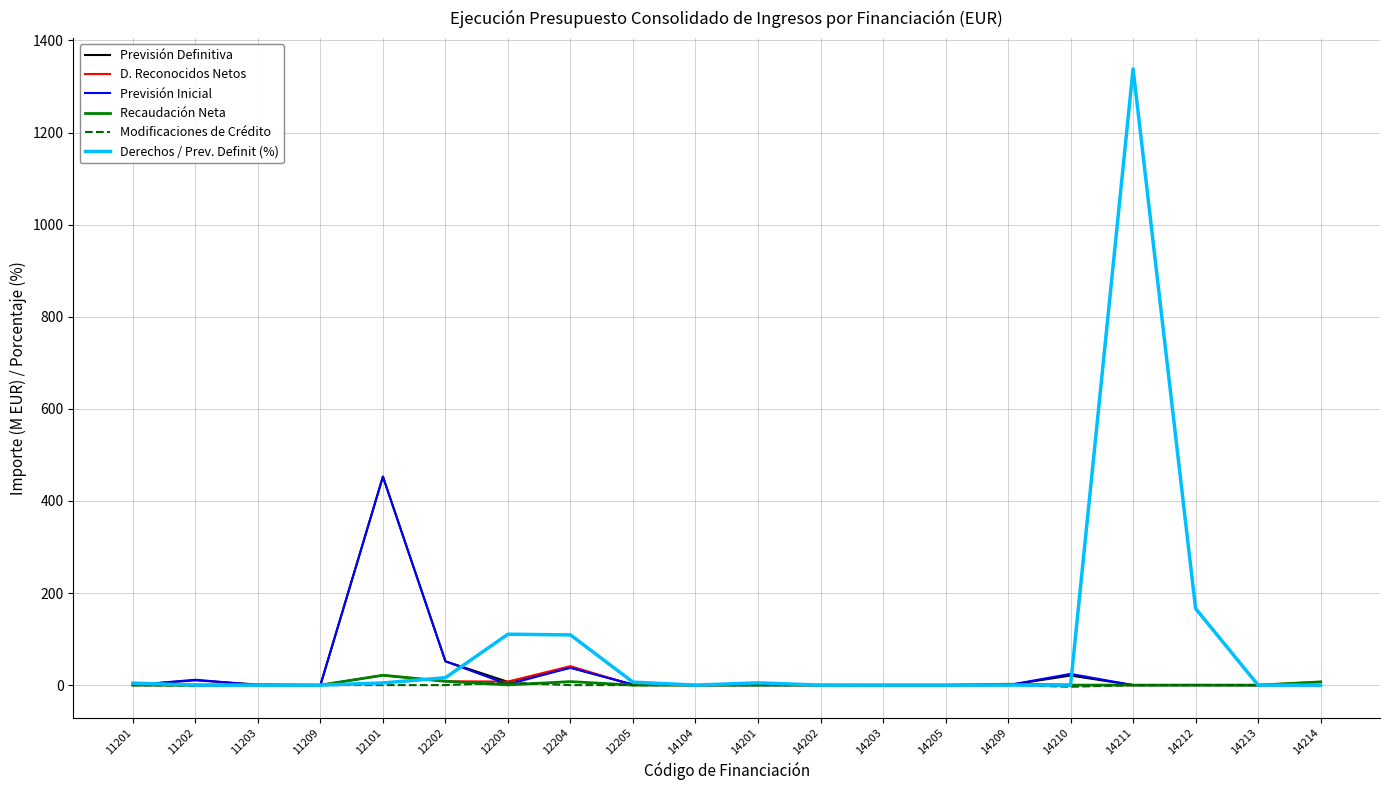

What is the greatest value displayed?

1338.2